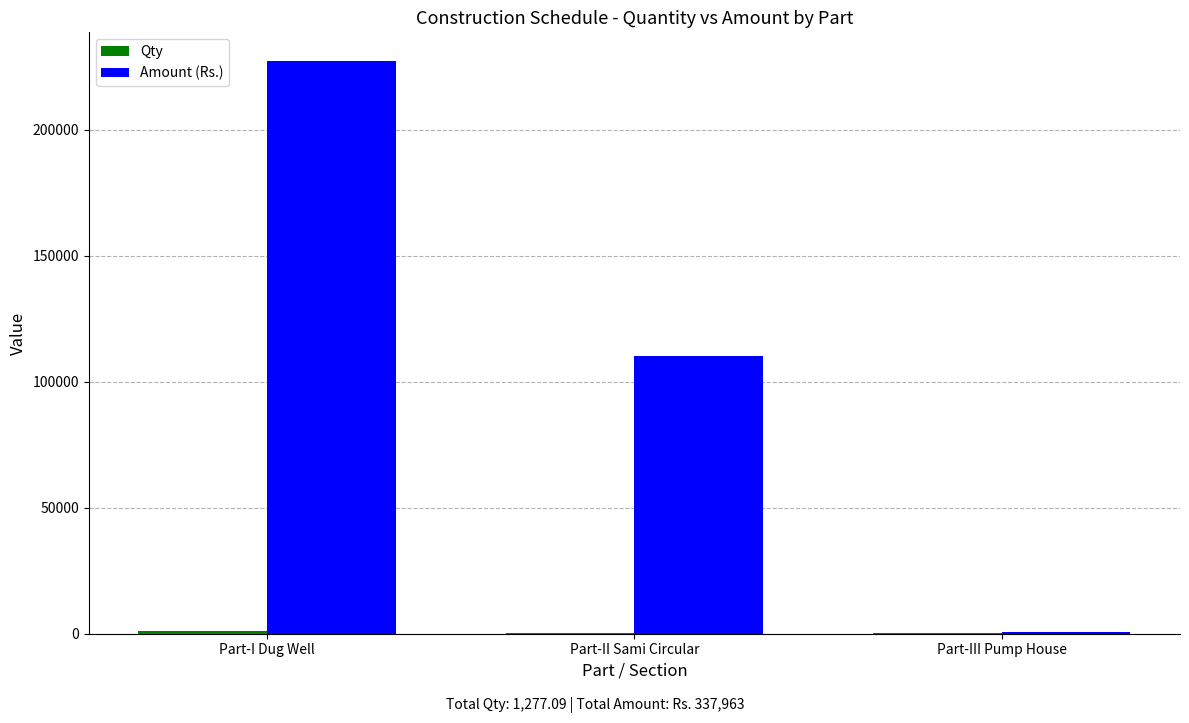

Which category has the highest value across all series?

Part-I Dug Well